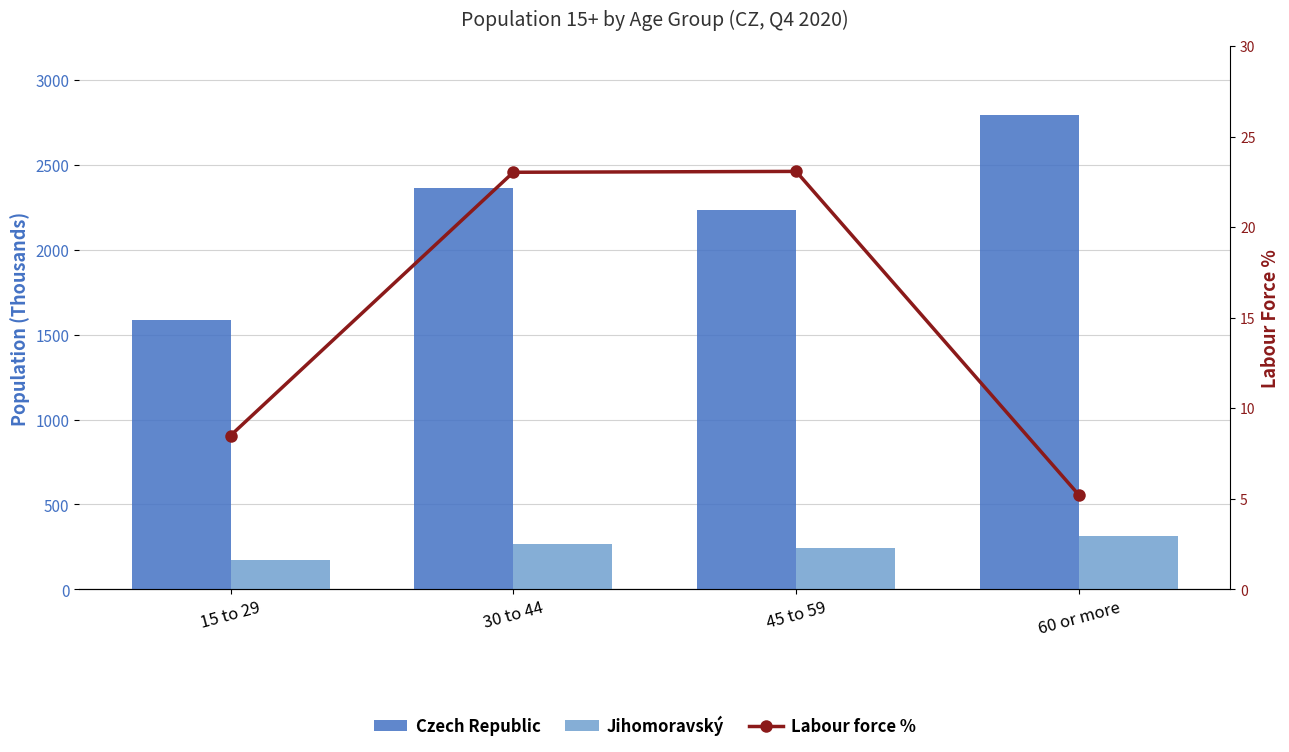

True or false: Labour force % has a value of 32.3 at 45 to 59.

False